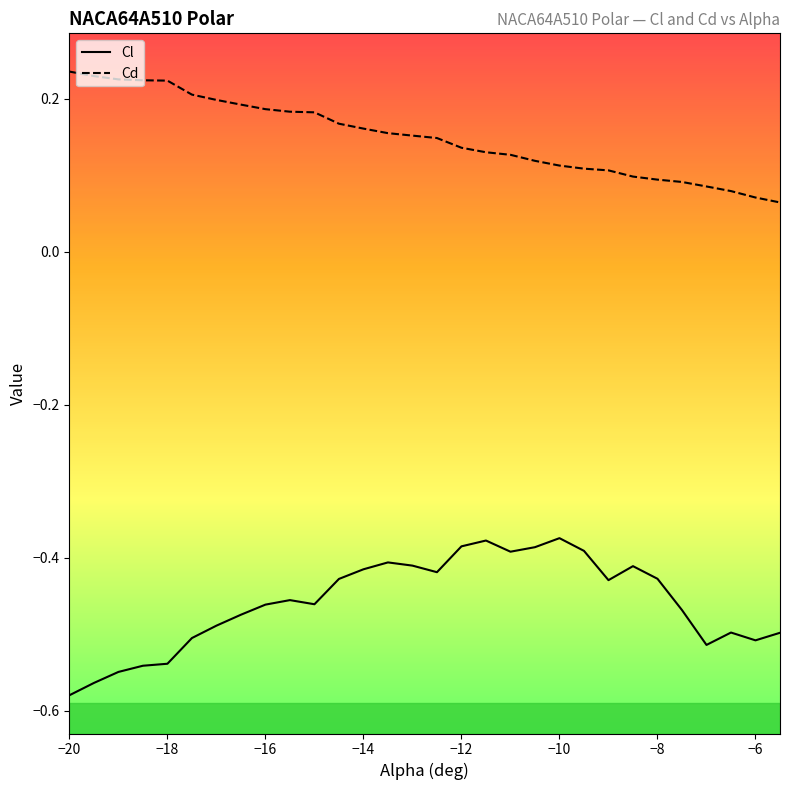

Is the value of Cl at 28 greater than the value of Cd at −10?

No